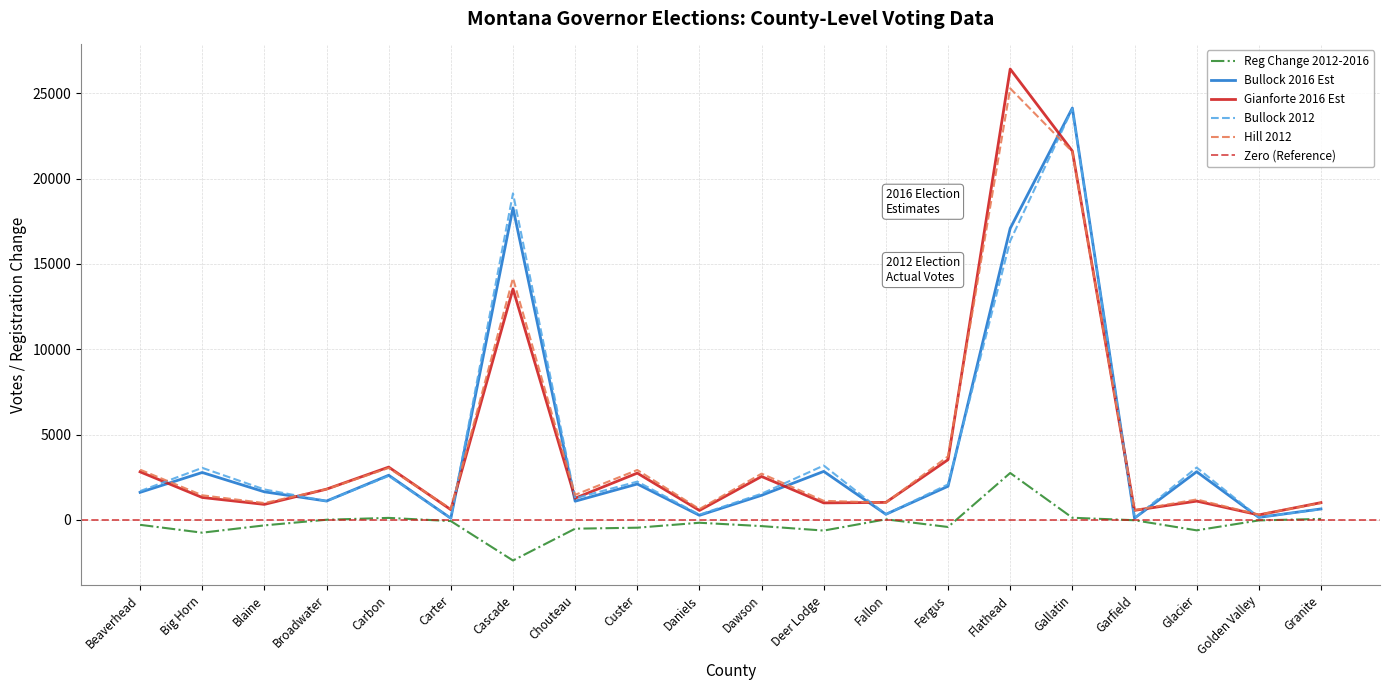

What is the value of the Gianforte 2016 Est point at the 19th from the left?

294